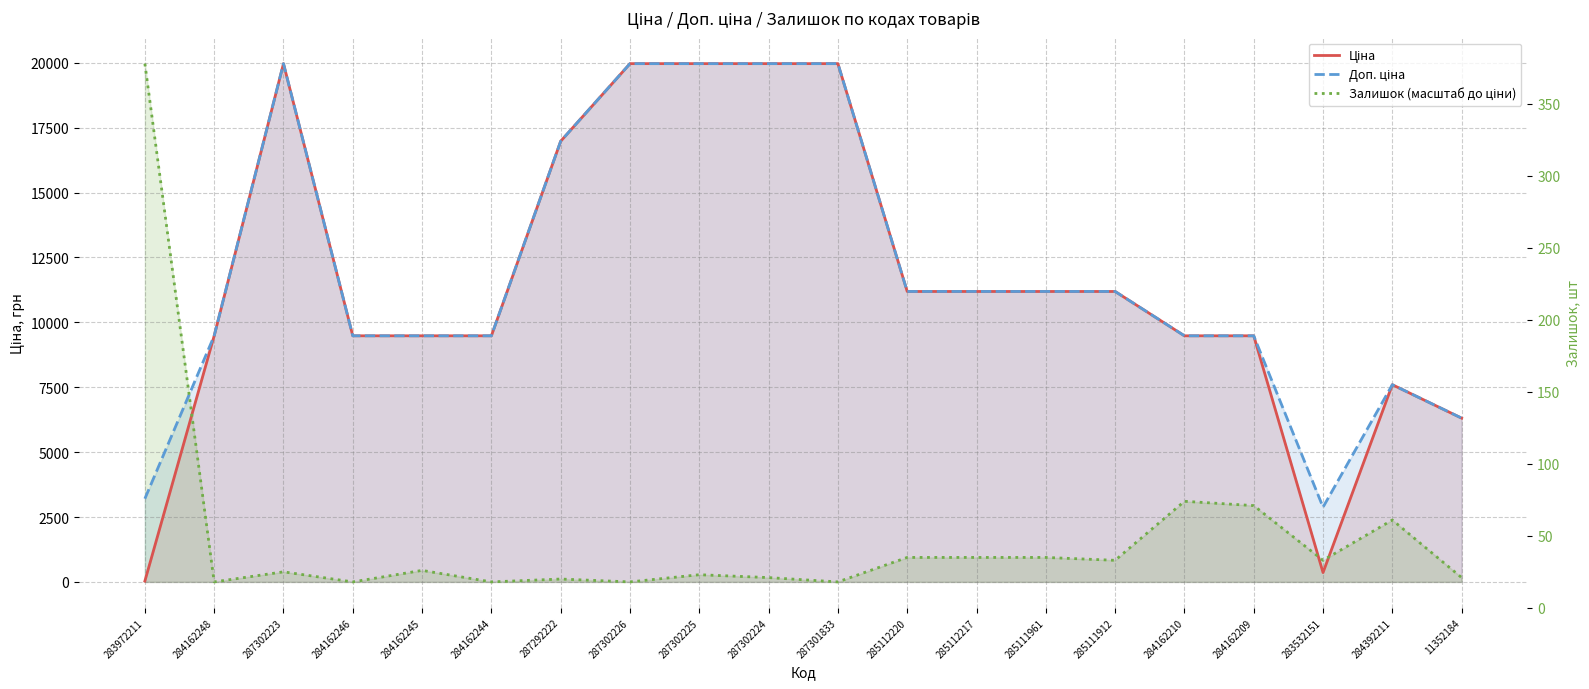

What is the label of the 19th point from the left?

284392211